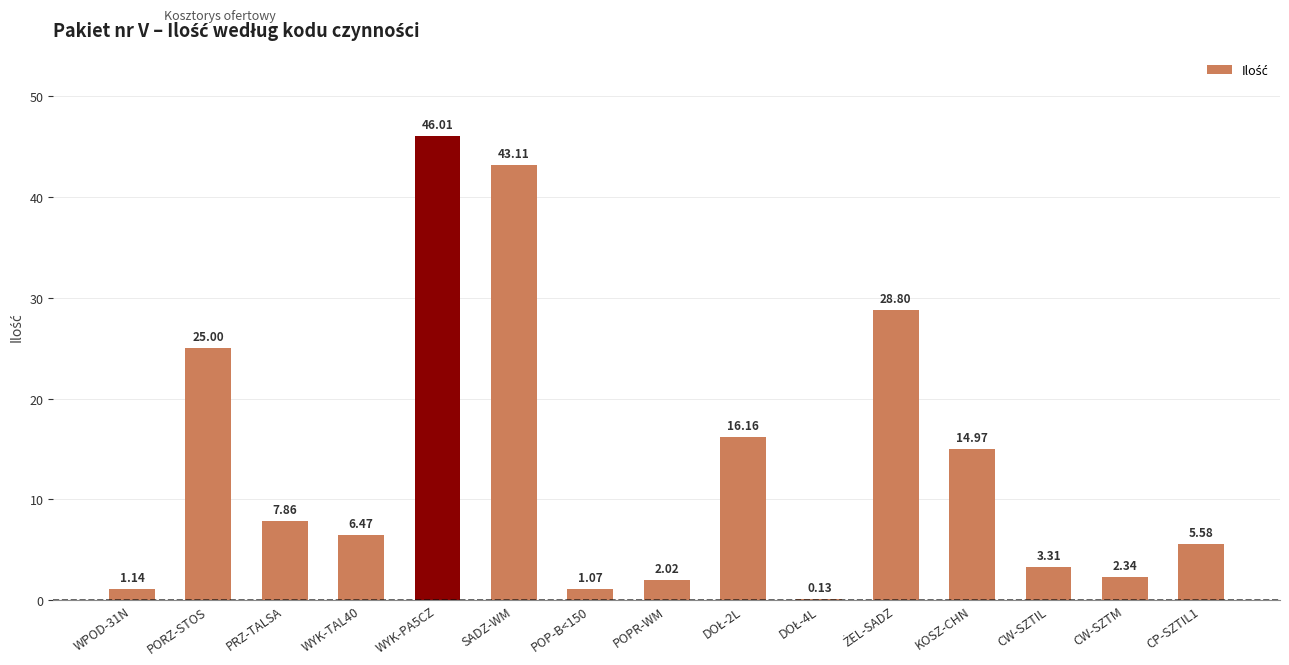

At which label does the data first exceed 6?

PORZ-STOS